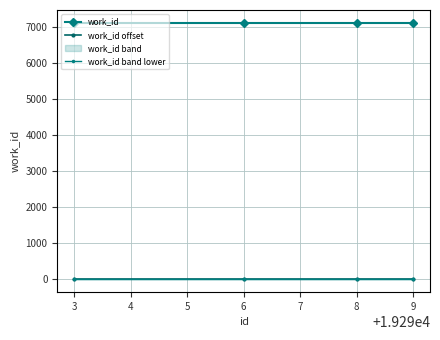

How many data points does each series have?

4